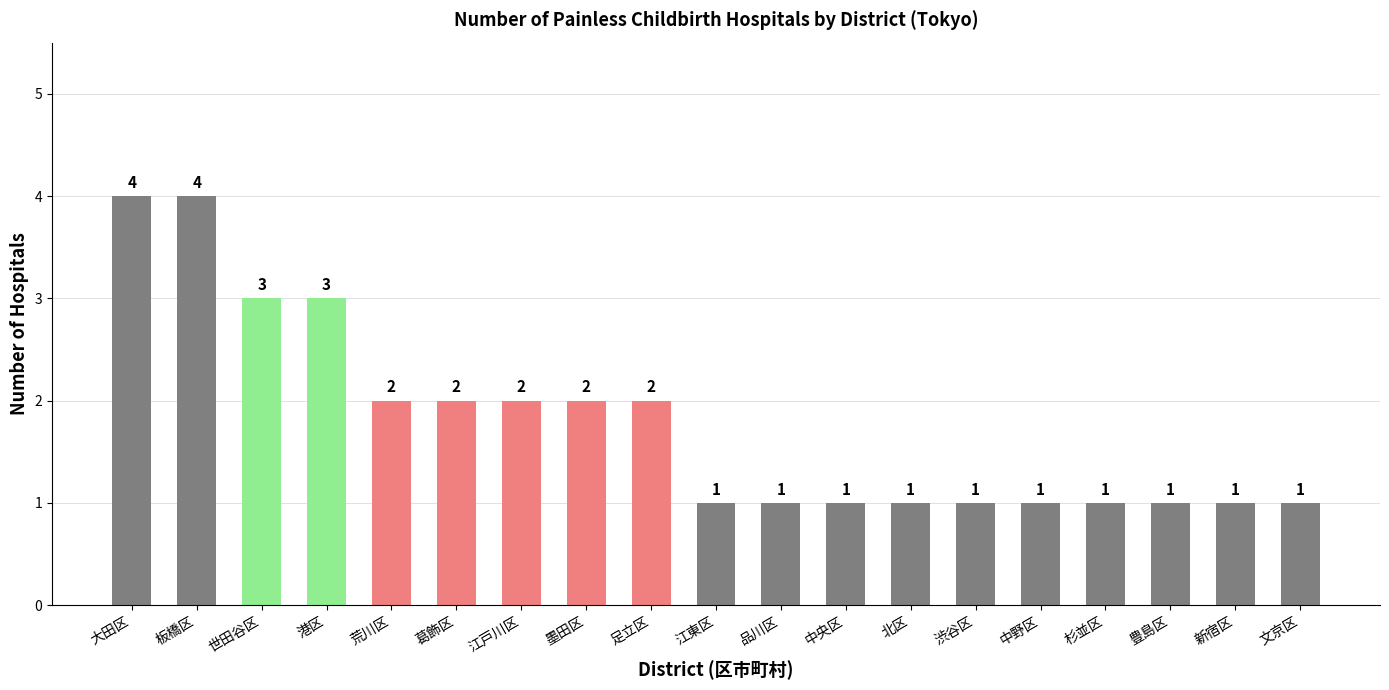

What value does the data have at 北区?

1